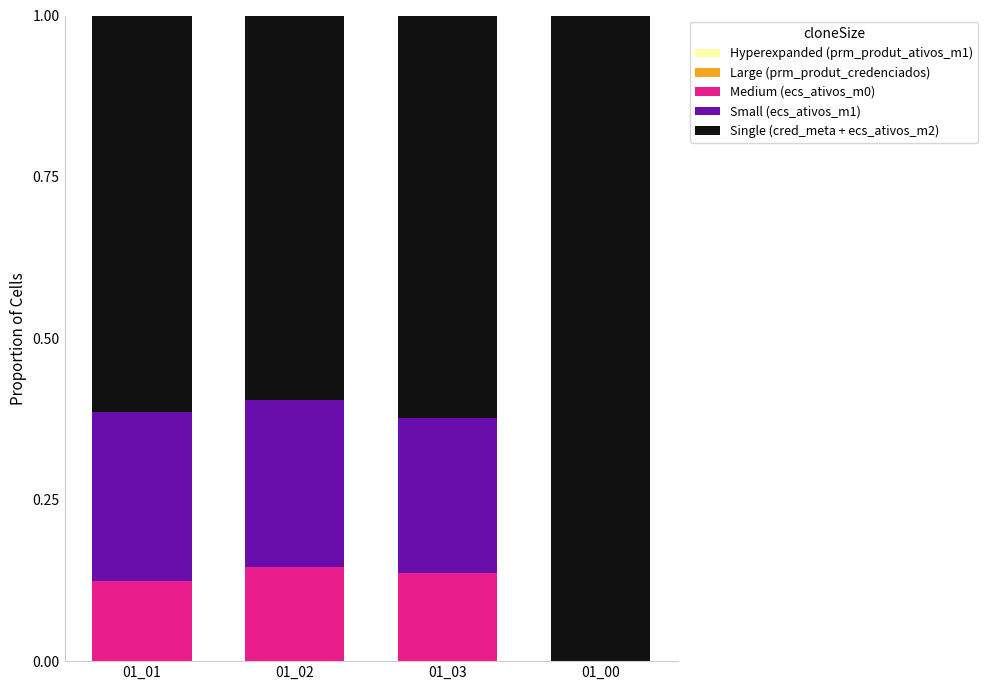

What is the total value across all series at 01_00?

1.0